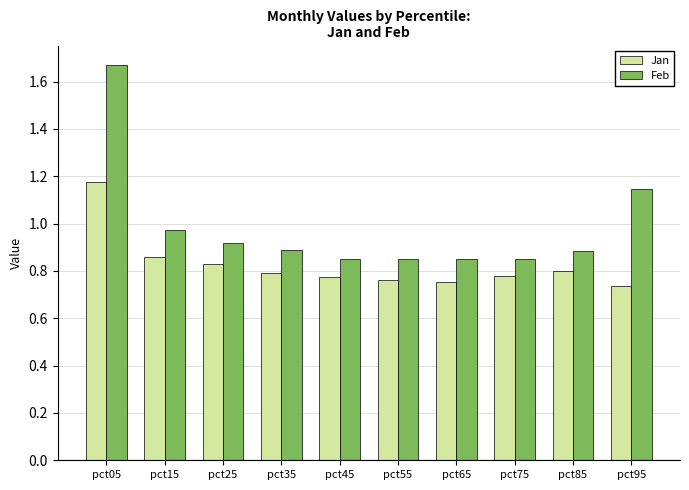

At how many categories does at least one series exceed 0?

10